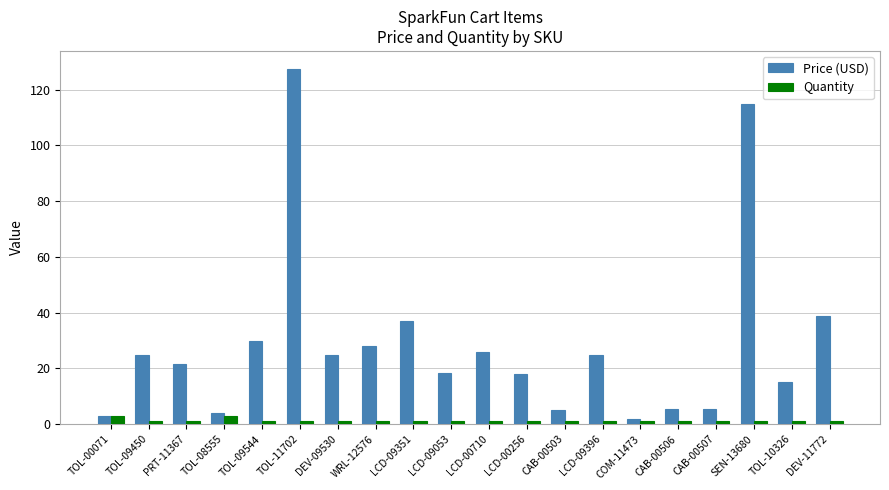

Is it true that Price (USD) equals 24.9 at LCD-09396?

True